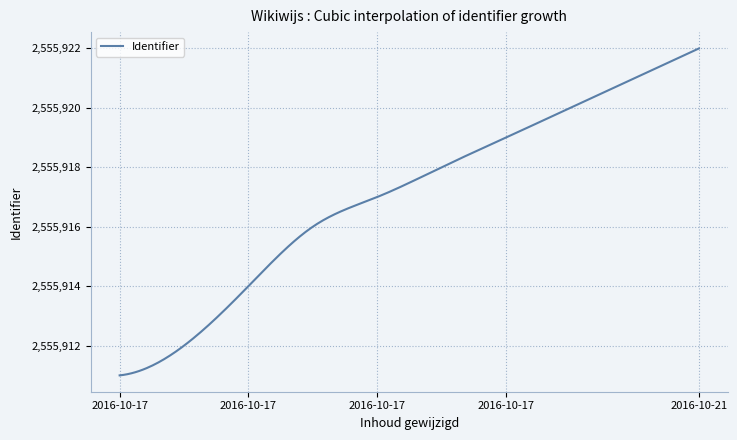

What is the greatest value displayed?

2555922.0